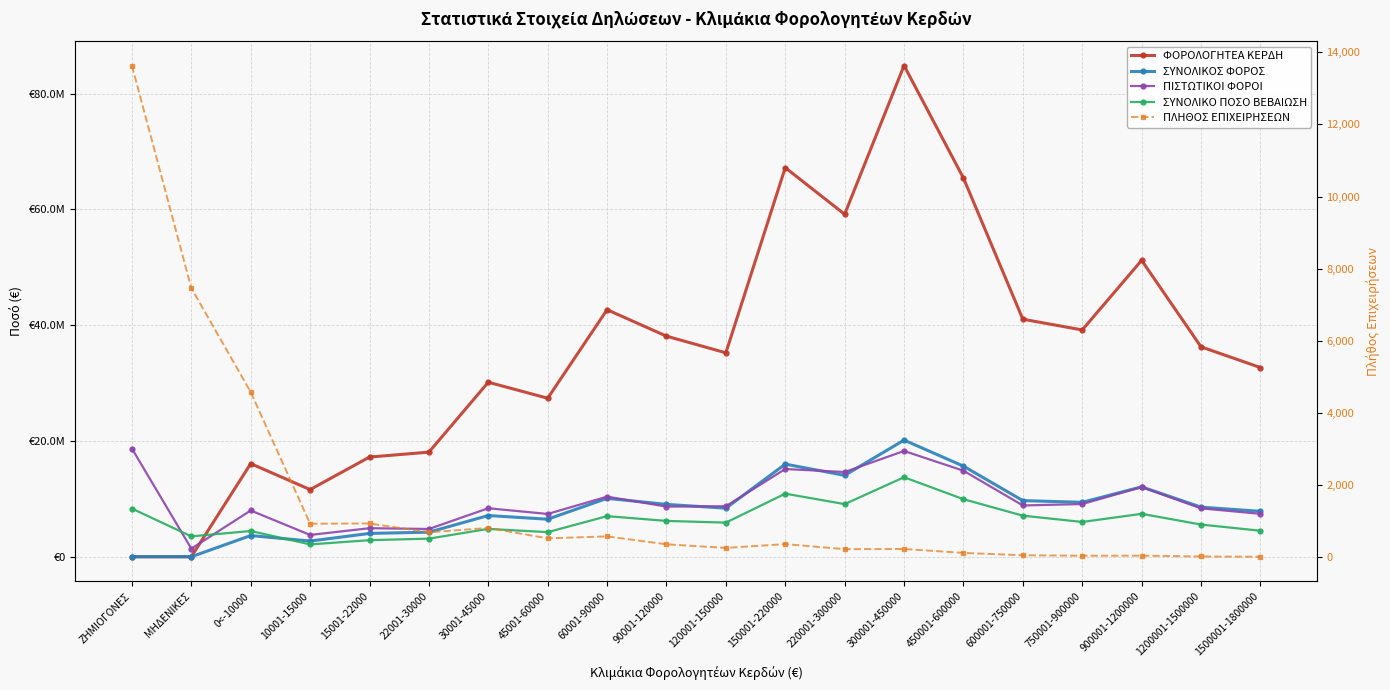

What is the difference between the highest and lowest values at 15001-22000?

17221562.6